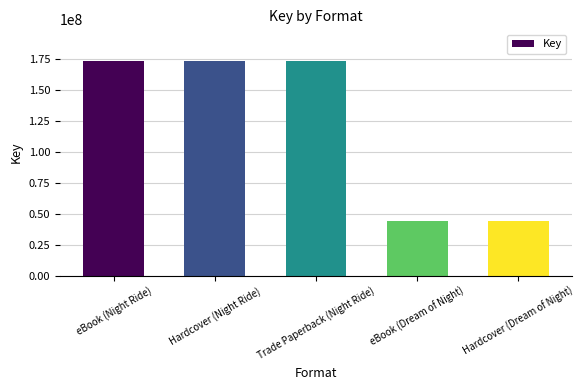

Are the bars grouped side by side (vs. stacked)?

No